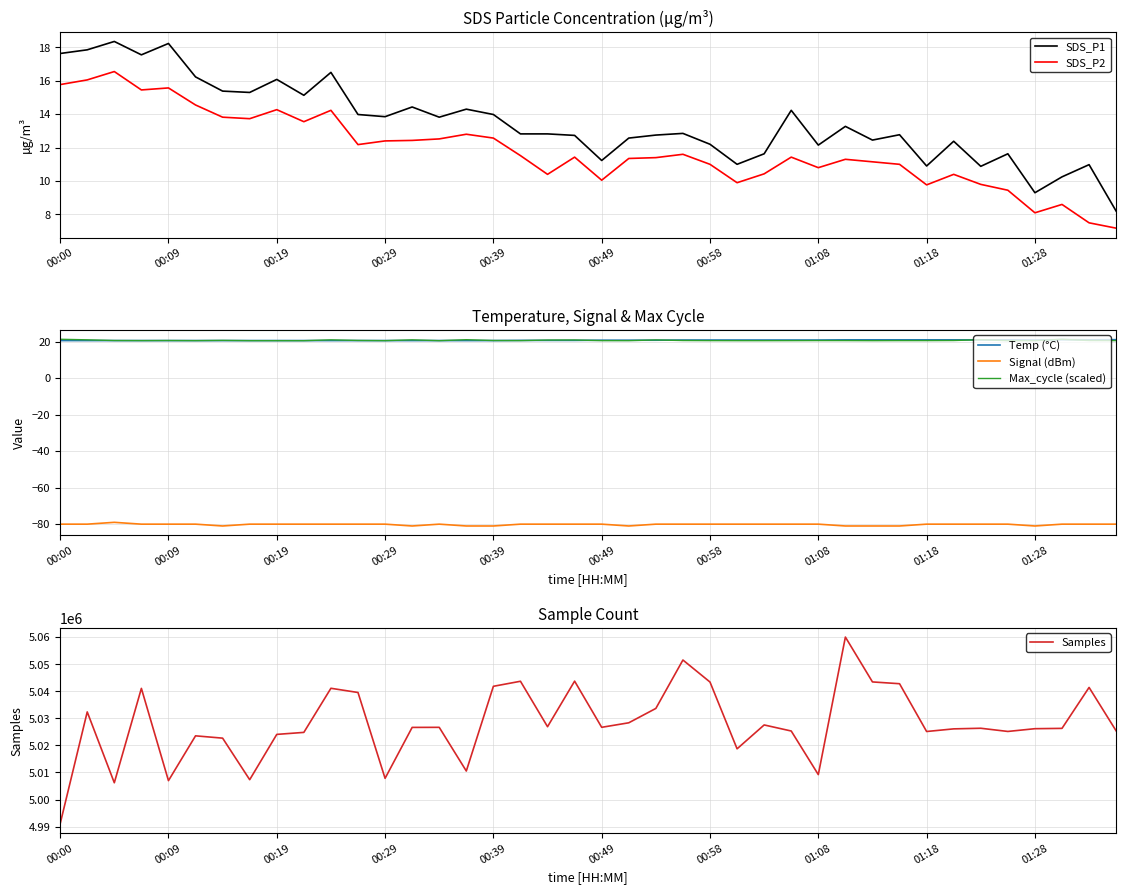

What is the value of the Signal (dBm) point at the 22nd from the left?

-81.0